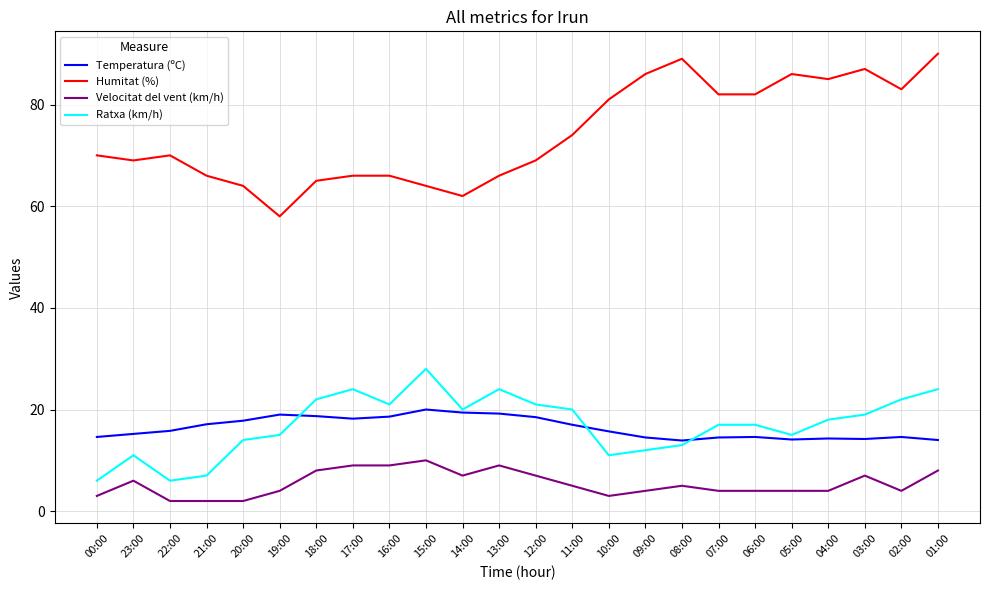

What is the greatest value displayed?

90.0